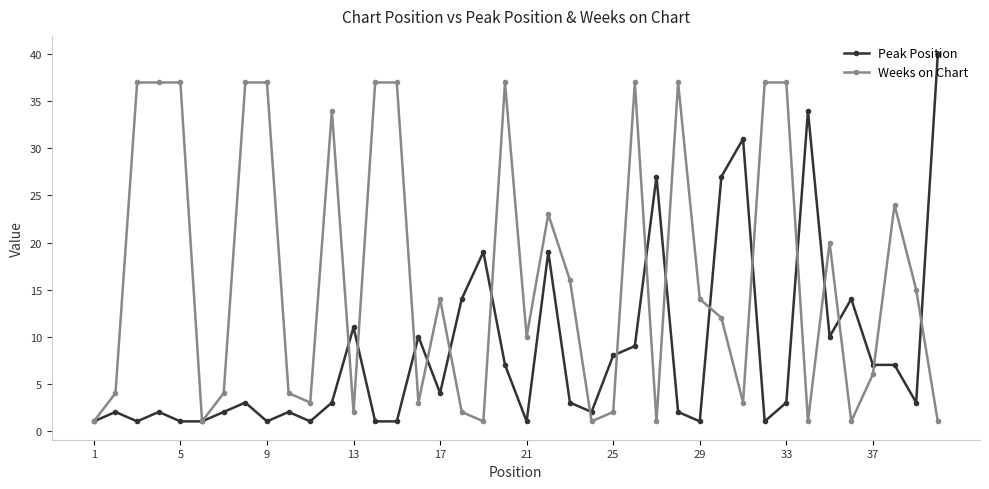

Reading left to right, extract all data points from this chart.

Peak Position: 1	2	1	2	1	1	2	3	1	2	1	3	11	1	1	10	4	14	19	7	1	19	3	2	8	9	27	2	1	27	31	1	3	34	10	14	7	7	3	40
Weeks on Chart: 1	4	37	37	37	1	4	37	37	4	3	34	2	37	37	3	14	2	1	37	10	23	16	1	2	37	1	37	14	12	3	37	37	1	20	1	6	24	15	1